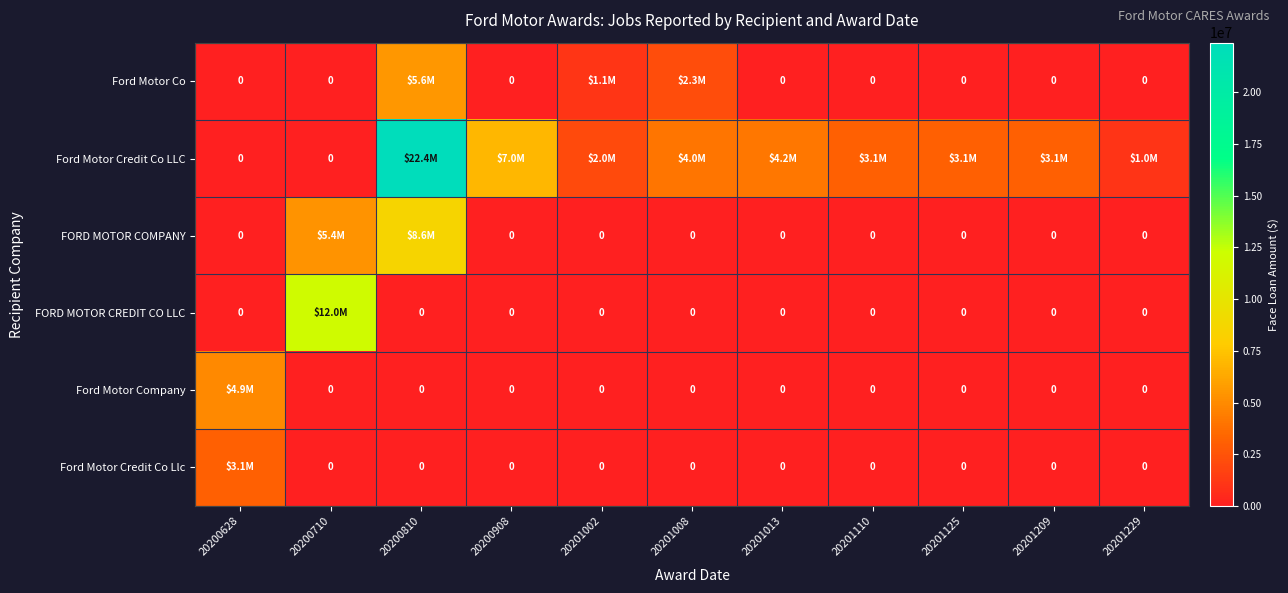

Which category has the lowest value across all series?

20200628